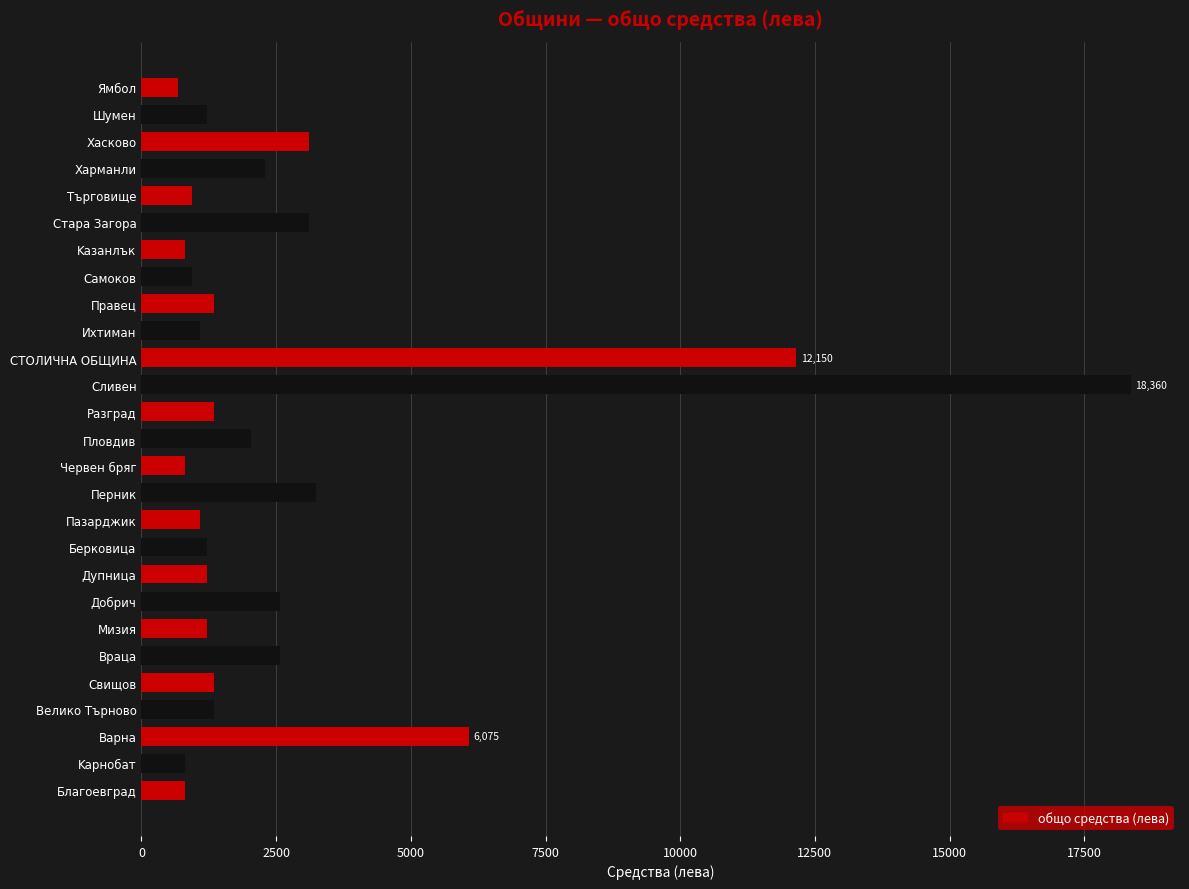

Between Благоевград and Добрич, which is larger?

Добрич